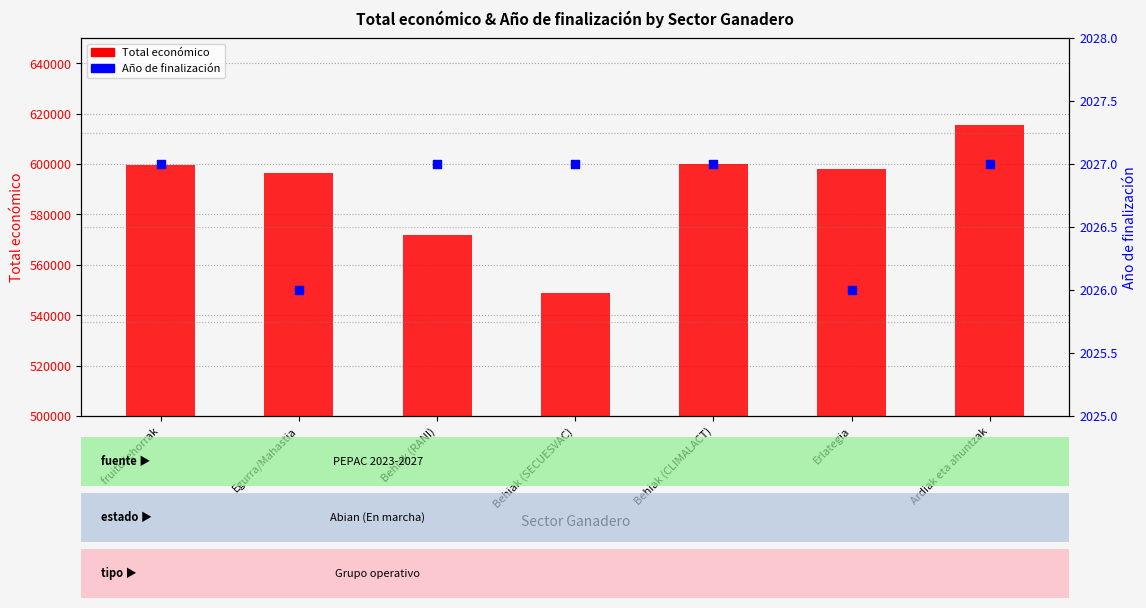

Which series has the largest total across all categories?

Total económico